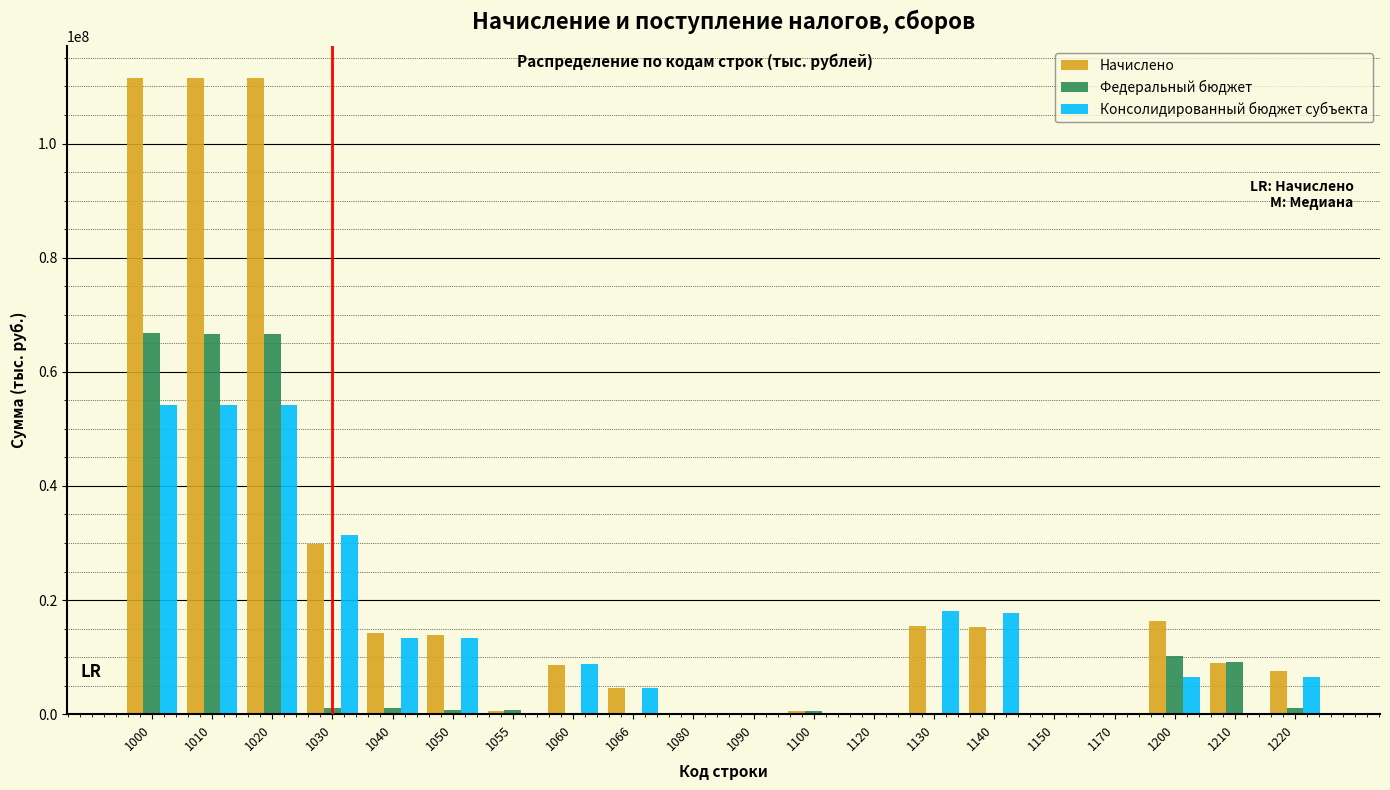

What is the maximum value shown in the chart?

111505540